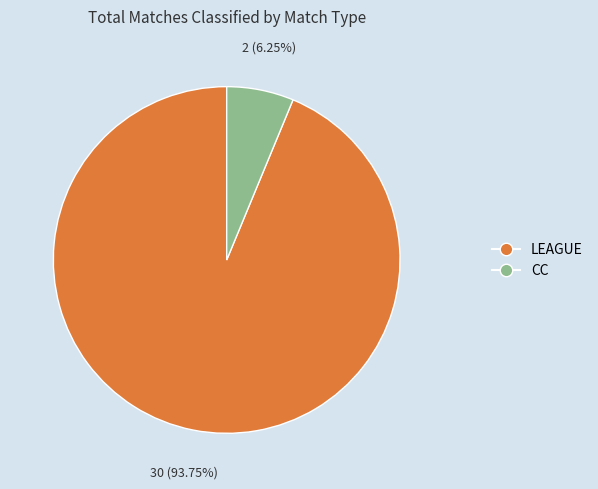

How many segments does this pie chart have?

2